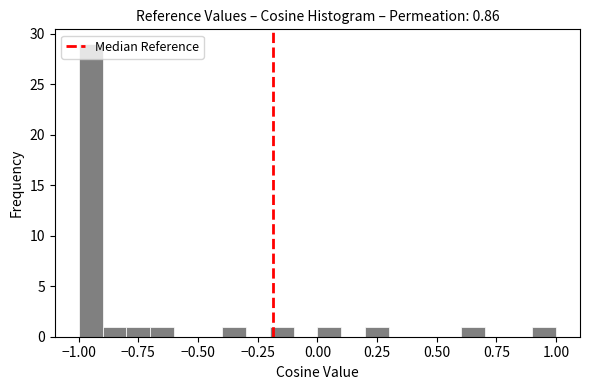

Around what value on the x-axis is the tallest bar? Give the approximate position of its centre, as read against the axis.

-0.95